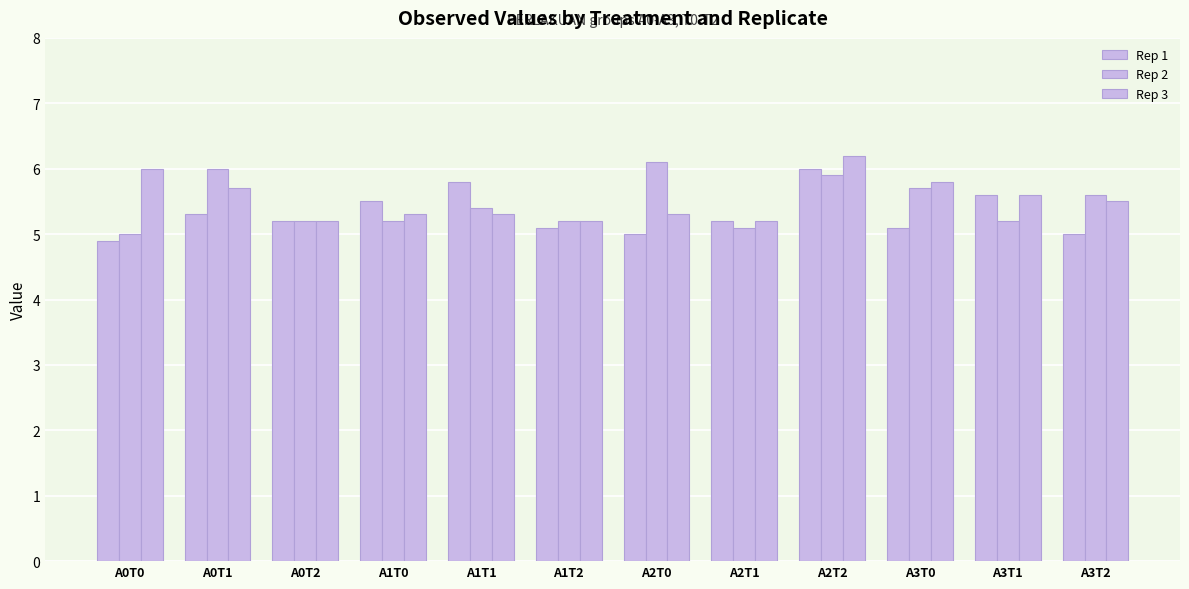

What is the difference between the Rep 3 values at A2T0 and A0T2?

0.1